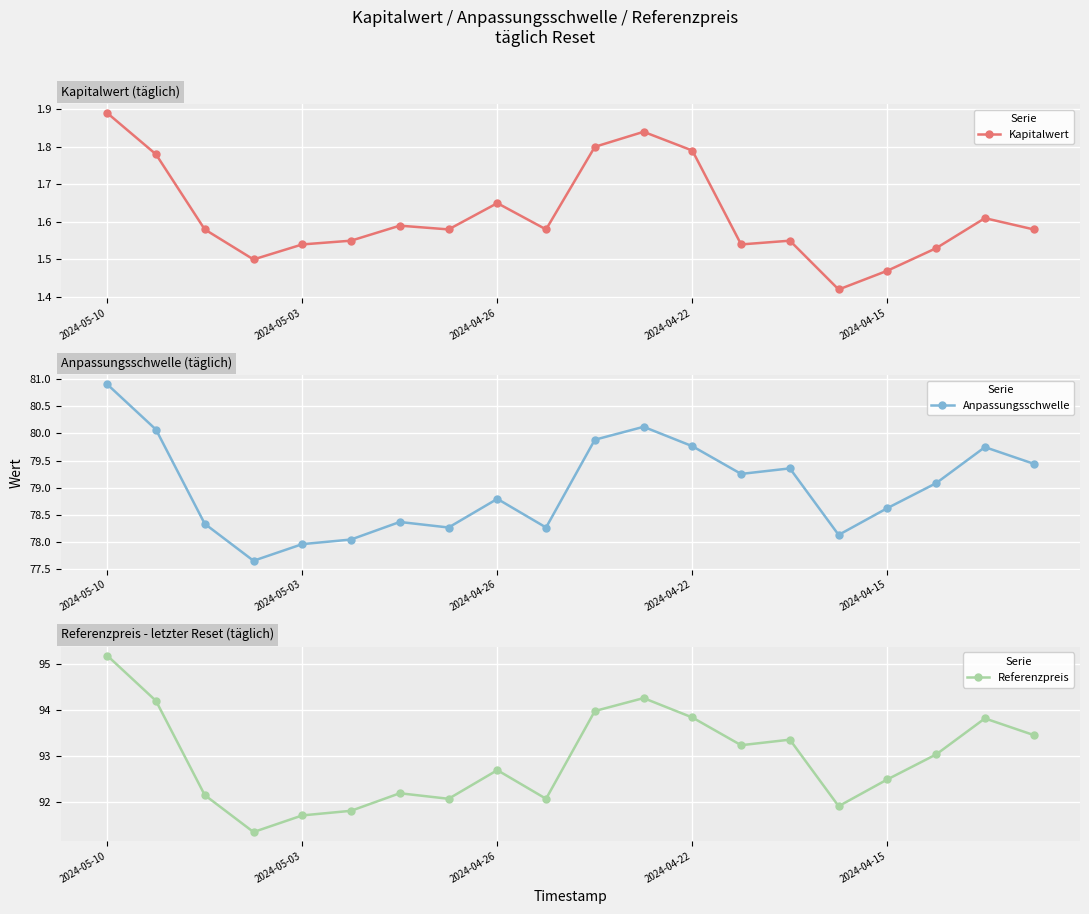

Between 10 and 19, which series saw the biggest shift?

Referenzpreis